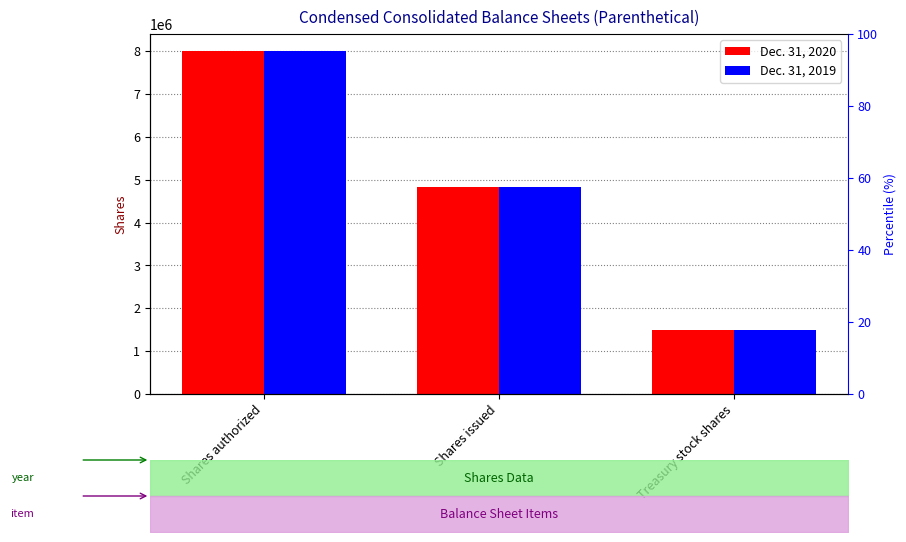

What is the maximum value shown in the chart?

8000000